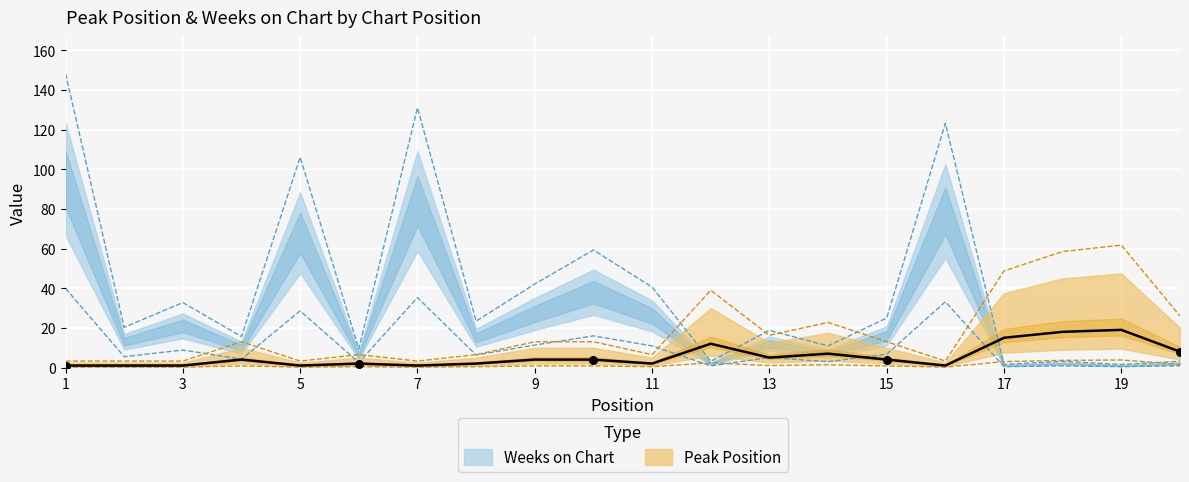

Which series reaches the minimum Y coordinate?

Weeks on Chart